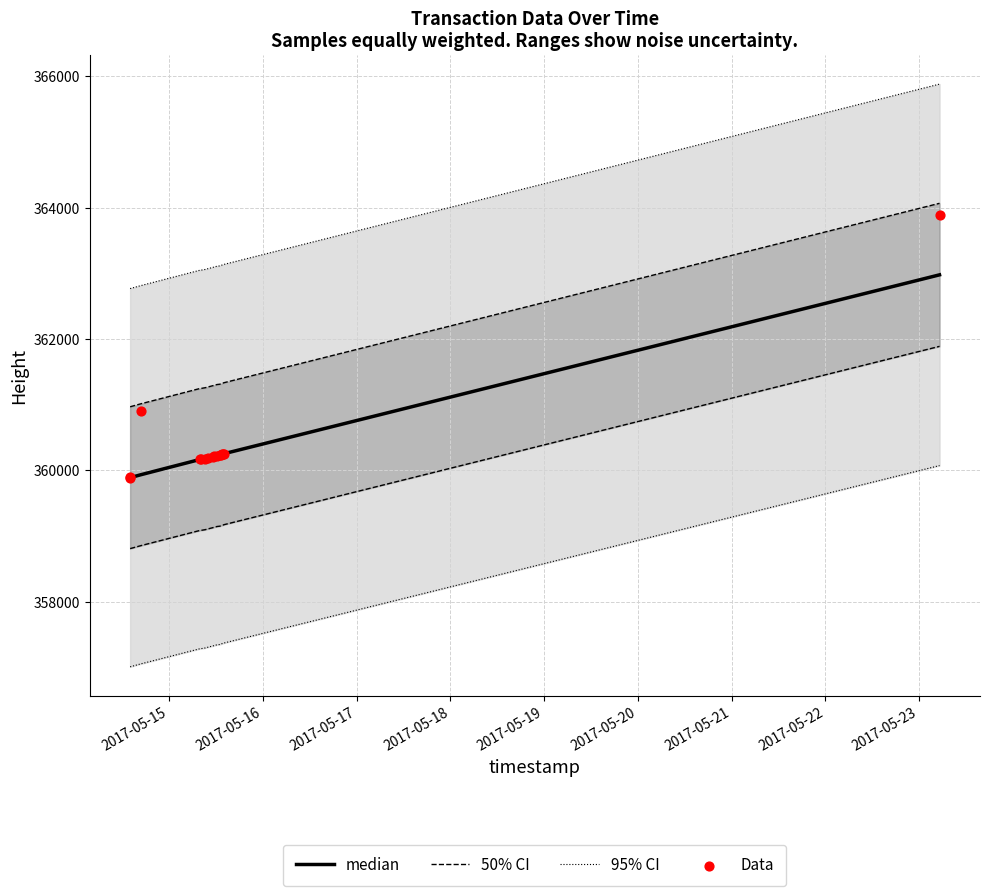

Which series reaches the minimum Y coordinate?

95% CI